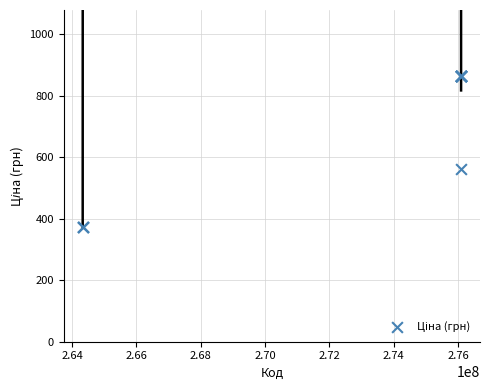

What Y value in the scatter plot is closest to 617?

560.8